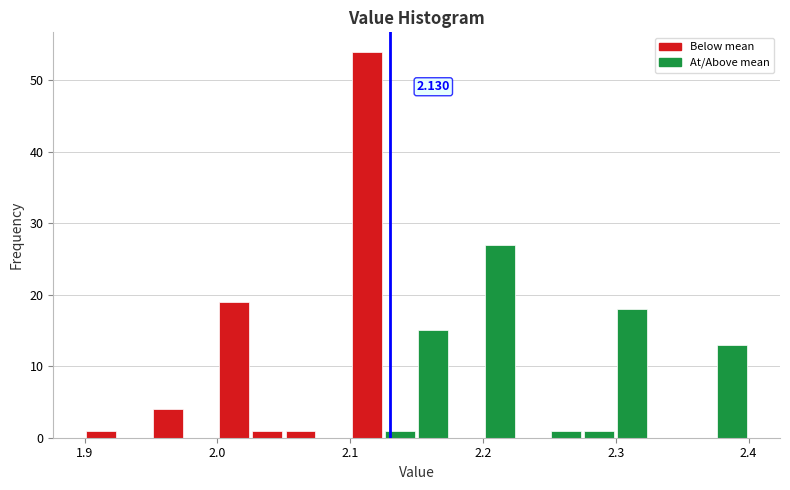

Around what value on the x-axis is the tallest bar? Give the approximate position of its centre, as read against the axis.

2.11